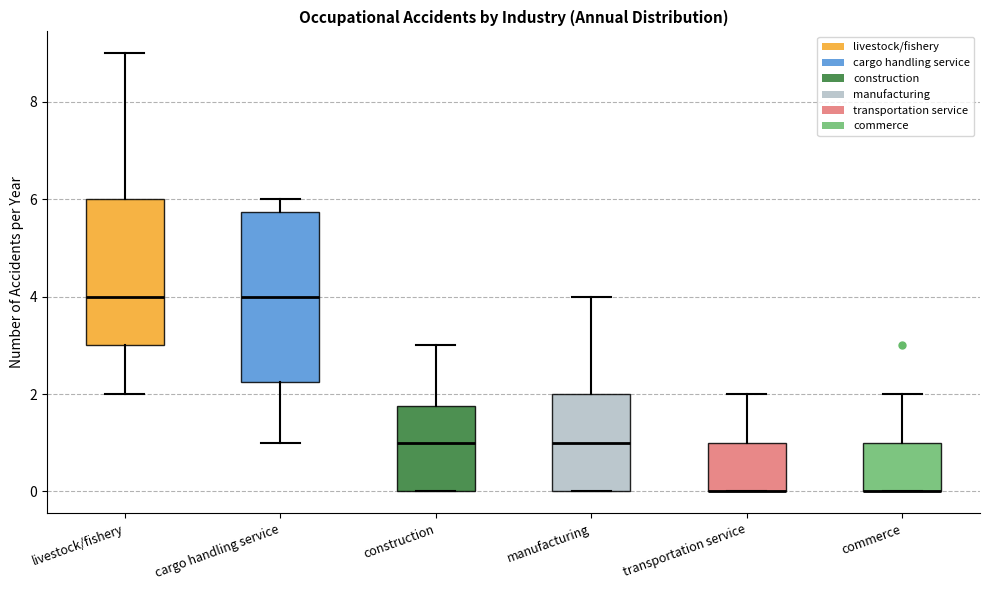

Reading left to right, read every box against the y-axis: the position of its median line, the range the box covers, and the ends of its whiskers. The values are not printed on the chart, so give them approximately, as read against the axis.

livestock/fishery: median 4.0, box 3.0 to 6.0, whiskers 2.0 to 9.0
cargo handling service: median 4.0, box 2.2 to 5.8, whiskers 1.0 to 6.0
construction: median 1.0, box 0.0 to 1.8, whiskers 0.0 to 3.0
manufacturing: median 1.0, box 0.0 to 2.0, whiskers 0.0 to 4.0
transportation service: median 0.0 (drawn on the box's lower edge), box 0.0 to 1.0, whiskers 0.0 to 2.0
commerce: median 0.0 (drawn on the box's lower edge), box 0.0 to 1.0, whiskers 0.0 to 2.0